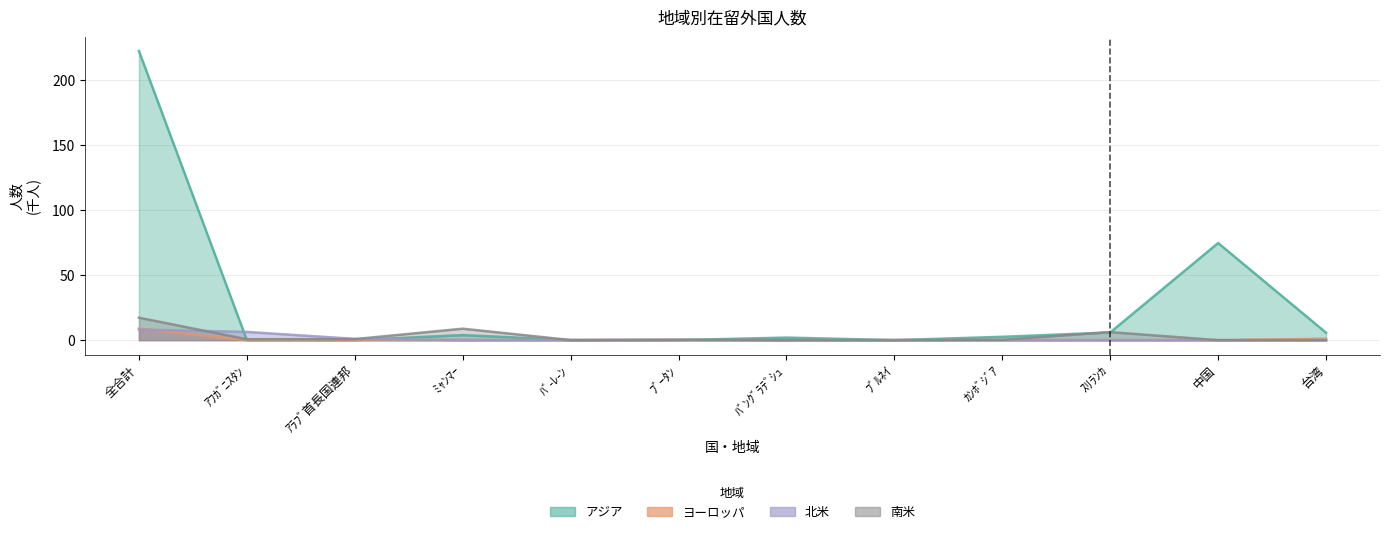

What is the difference between the ヨーロッパ values at 台湾 and 中国?

1.1